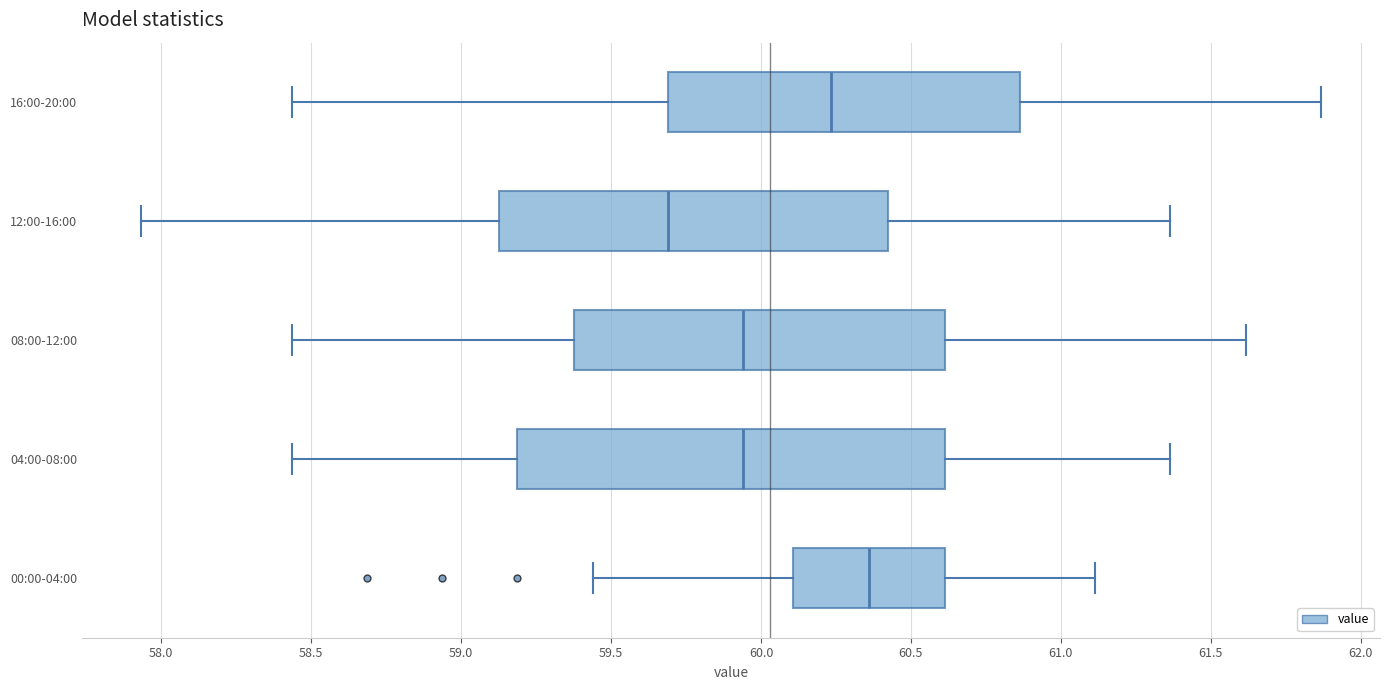

Which box is the widest, from its left edge to its right edge?

04:00-08:00